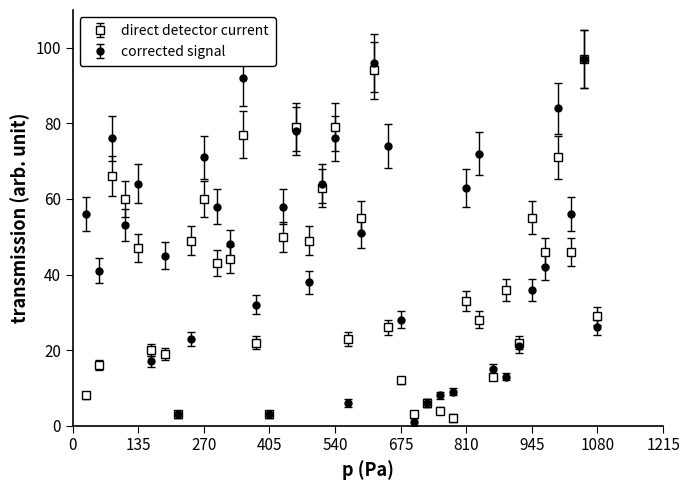

What is the maximum value shown in the chart?

97